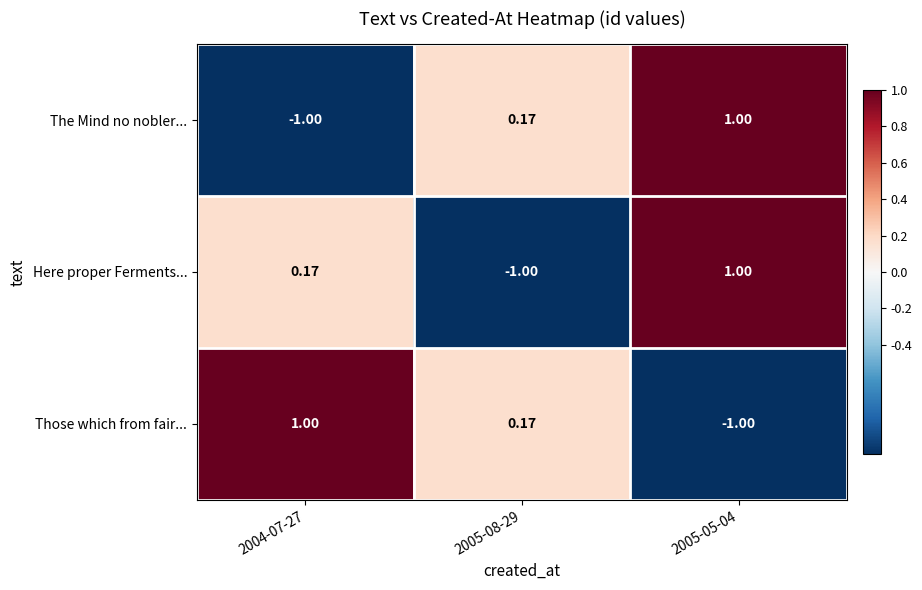

At 2004-07-27, list the series in order from largest to smallest.

Those which from fair..., Here proper Ferments..., The Mind no nobler...